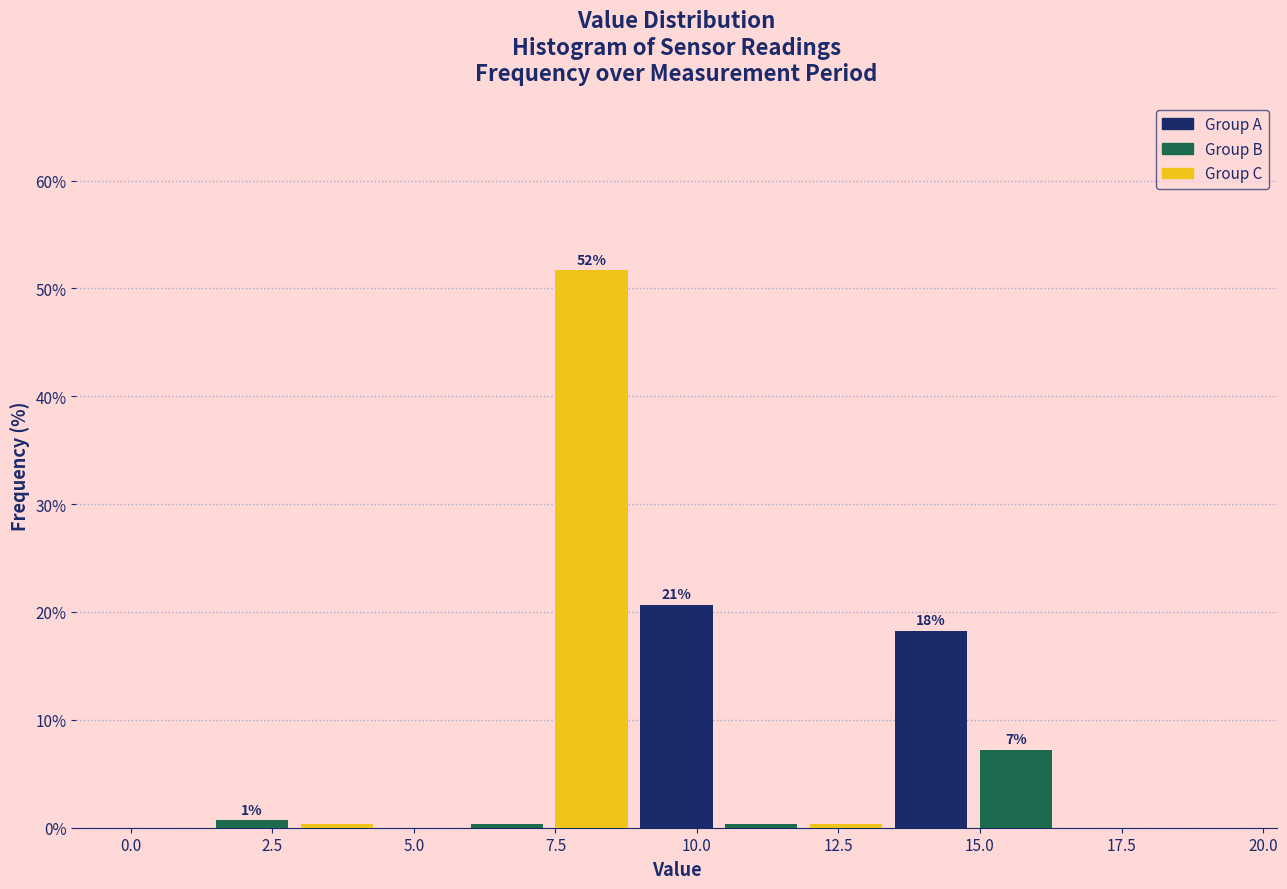

Around what value on the x-axis is the tallest bar? Give the approximate position of its centre, as read against the axis.

8.0